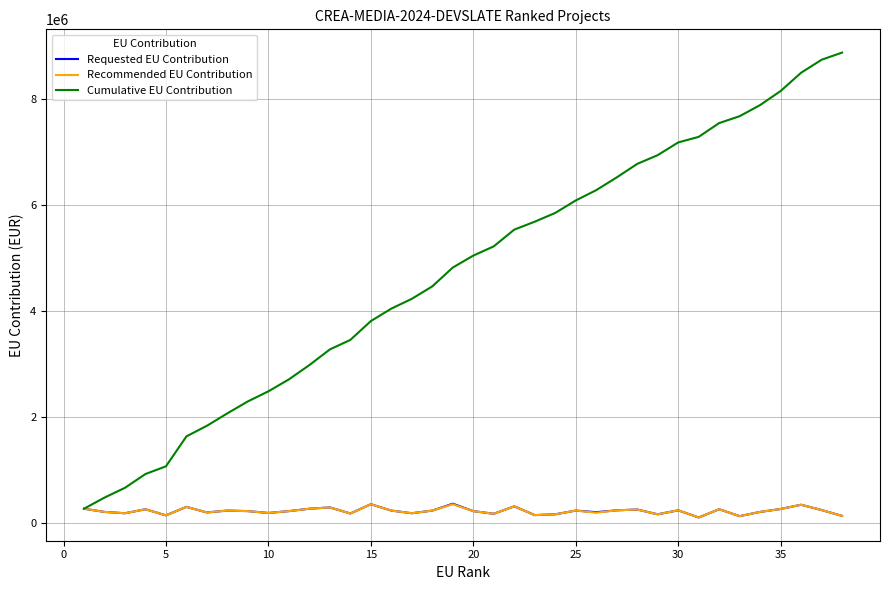

At how many categories does at least one series exceed 3866458?

23